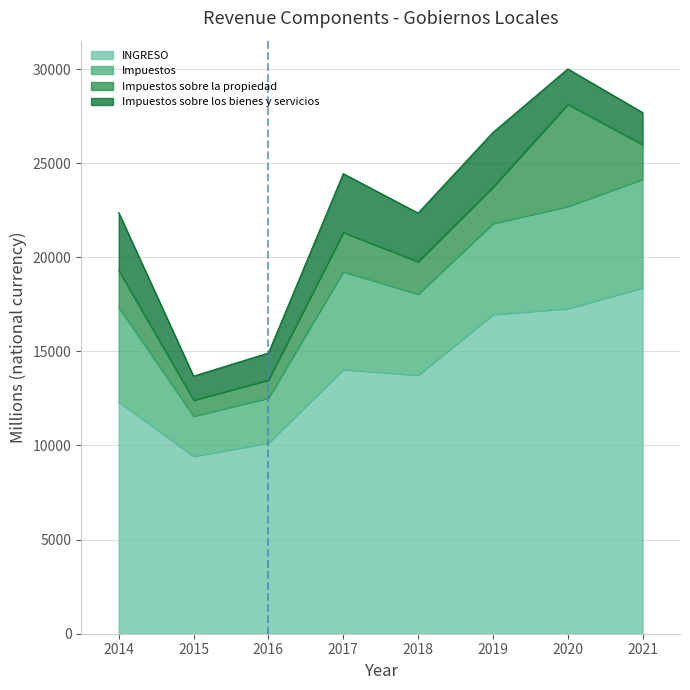

What is the sum of the Impuestos sobre los bienes y servicios values at 2016 and 2020?

3307.7